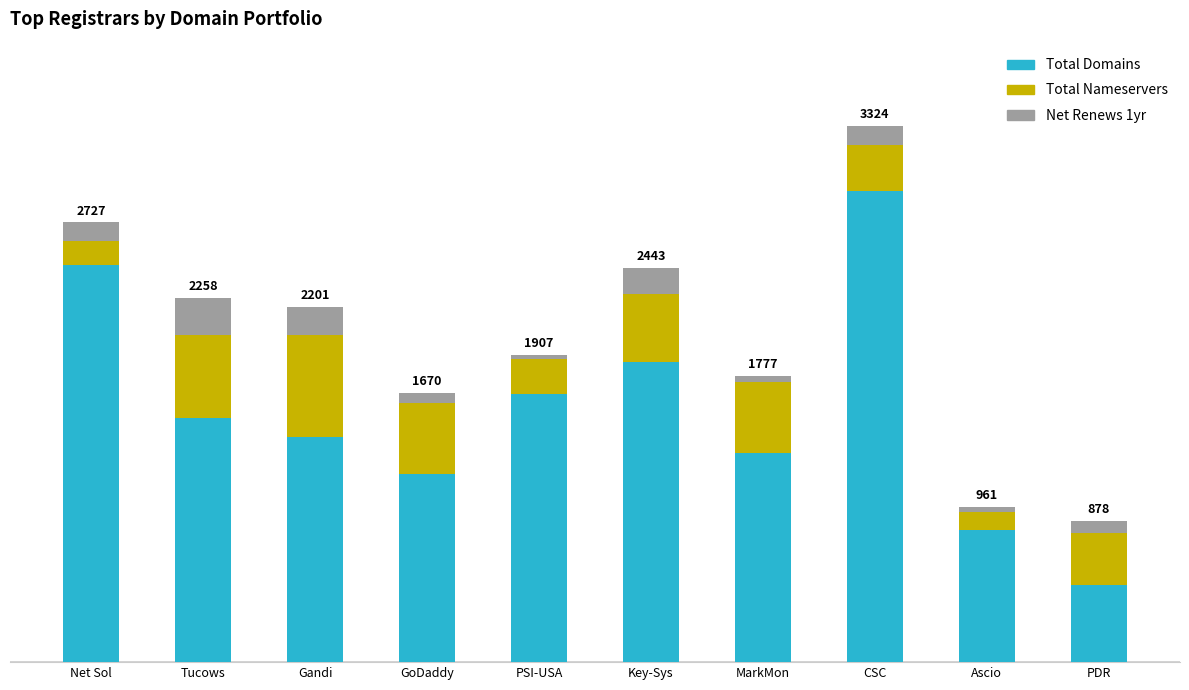

Does the chart contain any negative values?

No